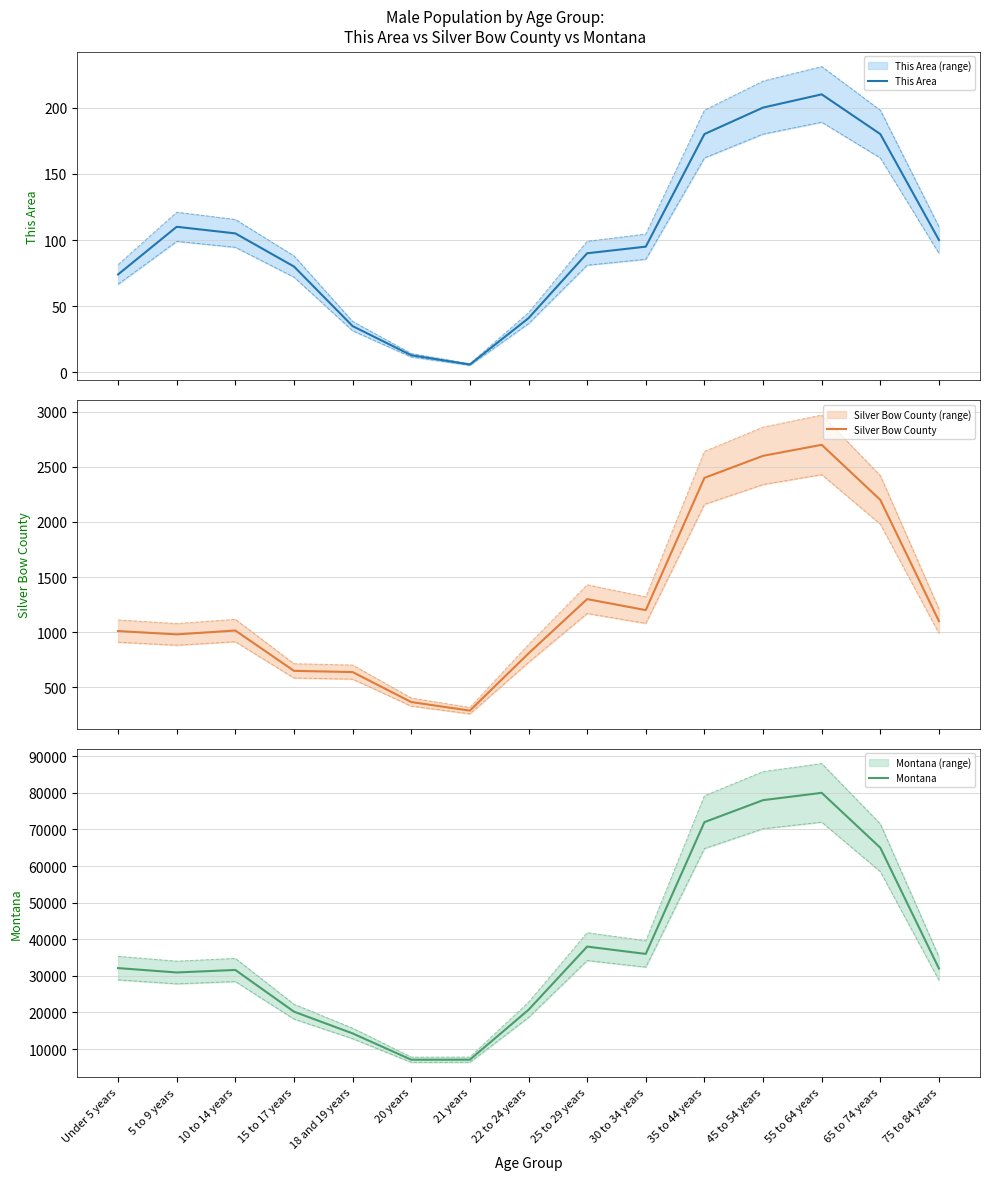

What value does the Montana series have at 21 years, to the nearest 100?

7100